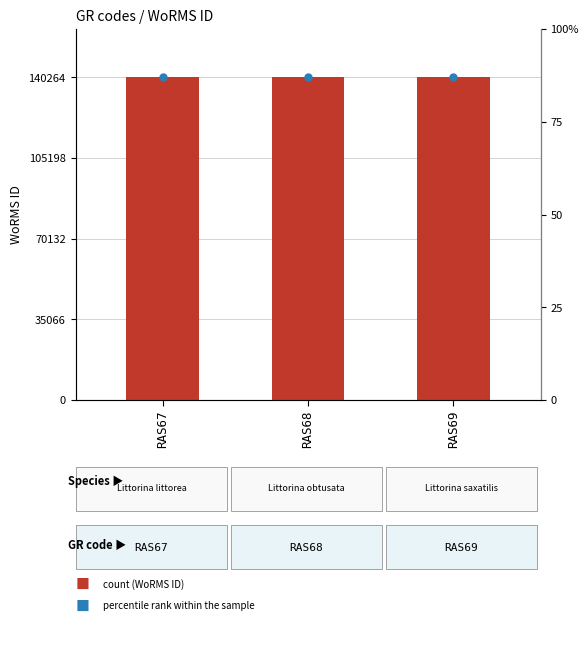

List the labels in order of value, largest first.

RAS69, RAS68, RAS67